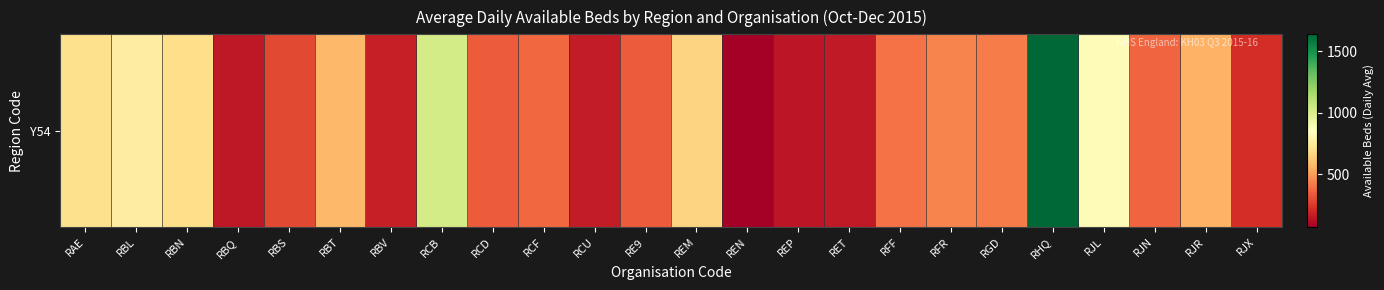

The value at RJN is 363.6. True or false?

True